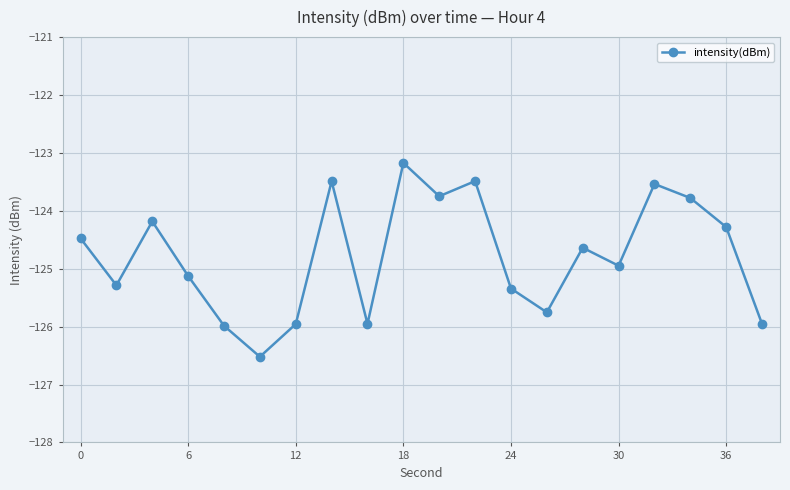

In intensity(dBm), how many points are higher than both neighbors (excluding endpoints)?

6